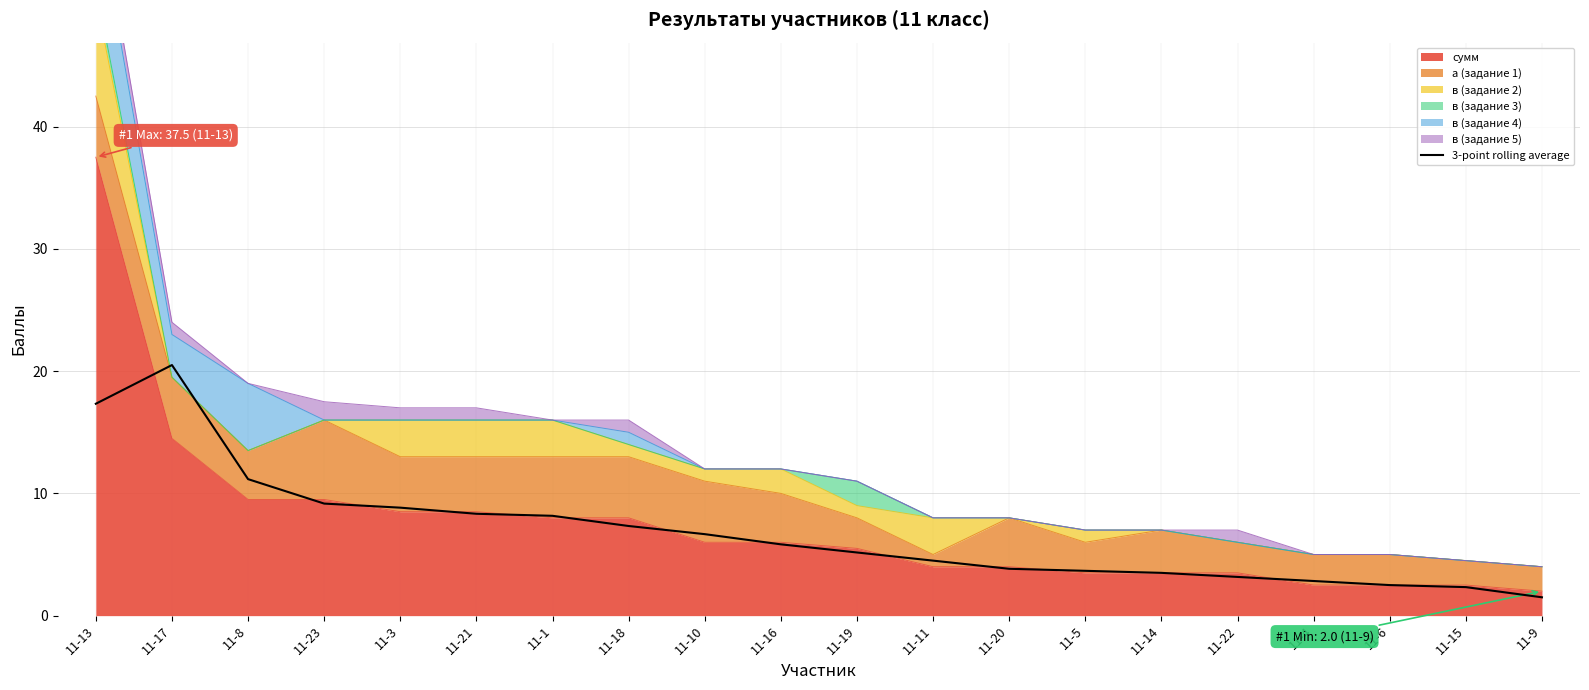

What is the label of the 12th point from the right?

11-10